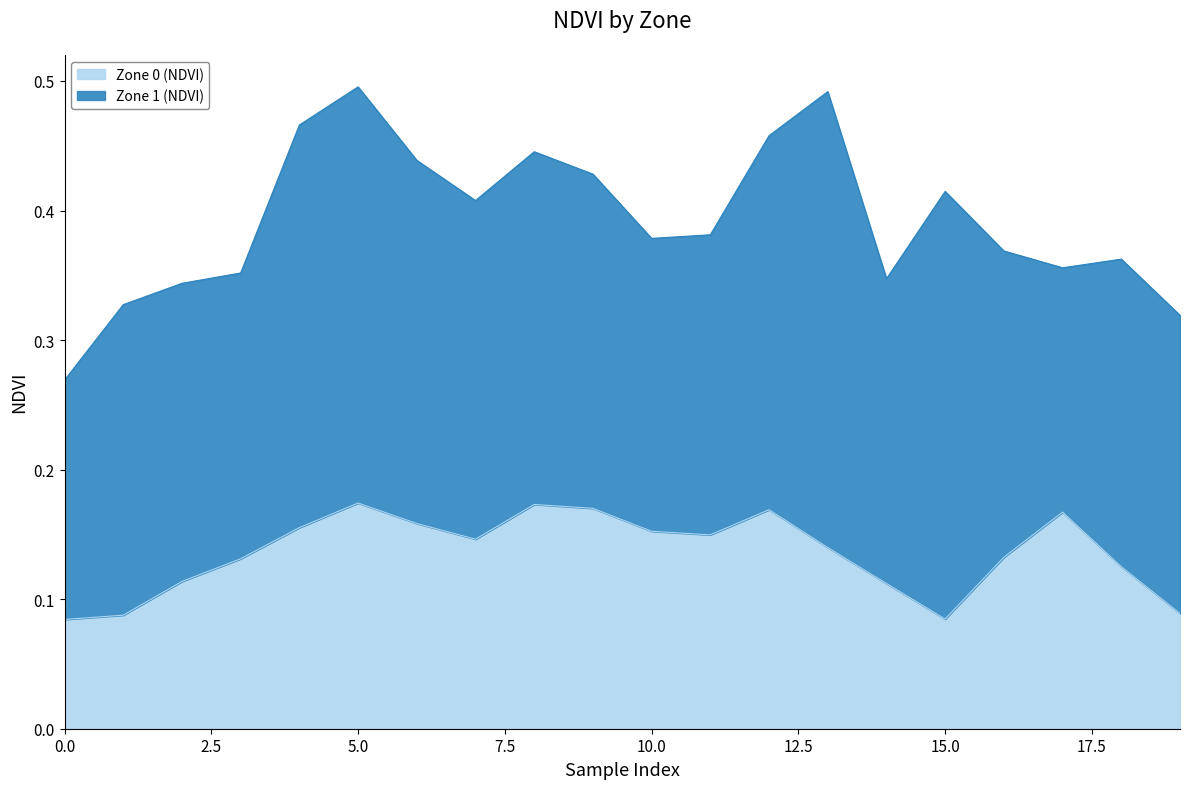

How many interior local valleys (lower than both neighbors) does the data have?

3